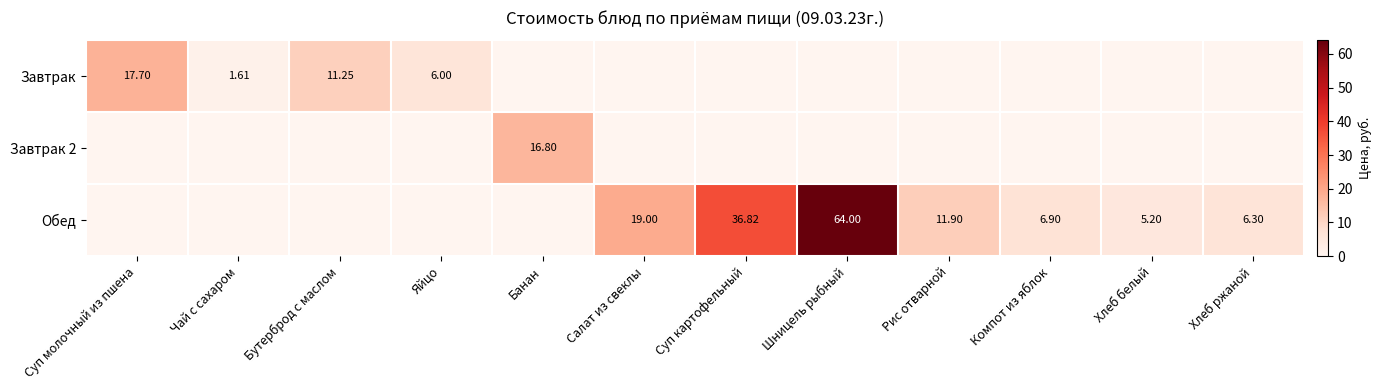

What is the total value across all series at Компот из яблок?

6.9